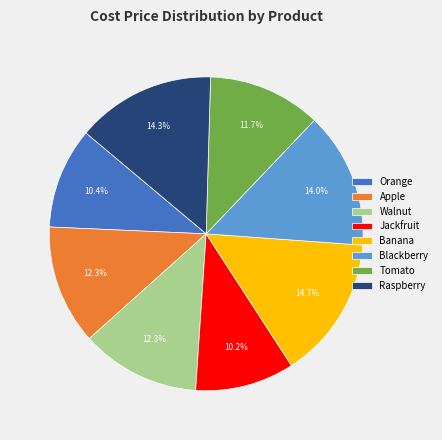

Count the number of slices in the pie.

8